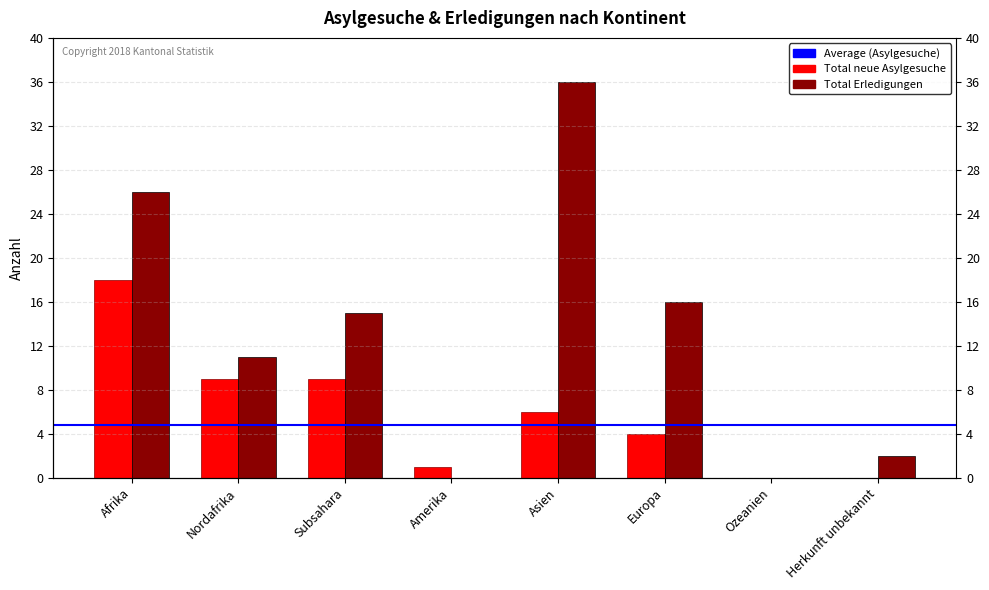

How many data points in Total neue Asylgesuche are less than 6?

4